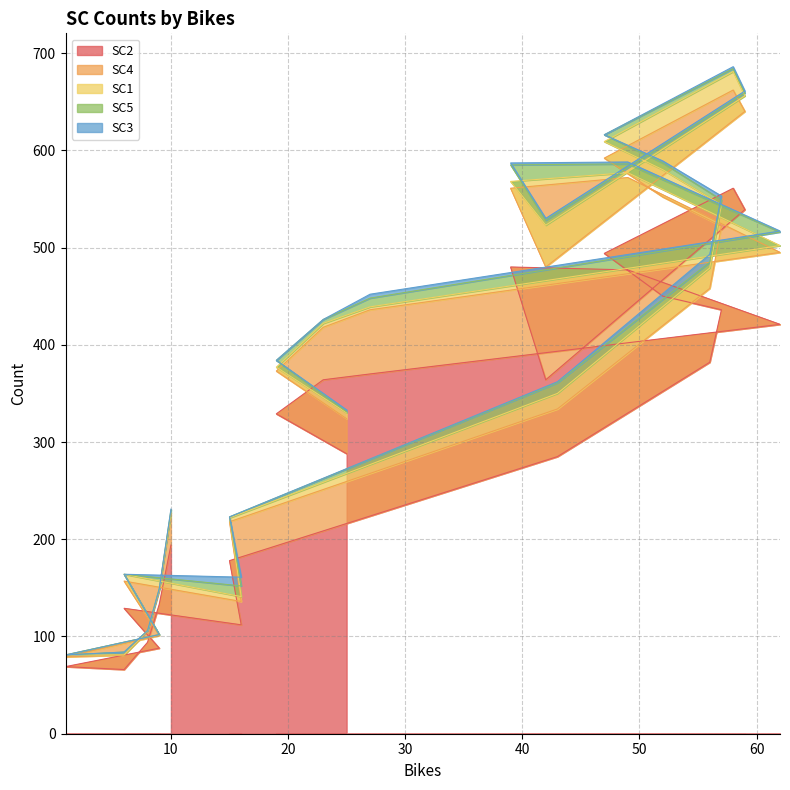

What is the total value across all series at 13?

616